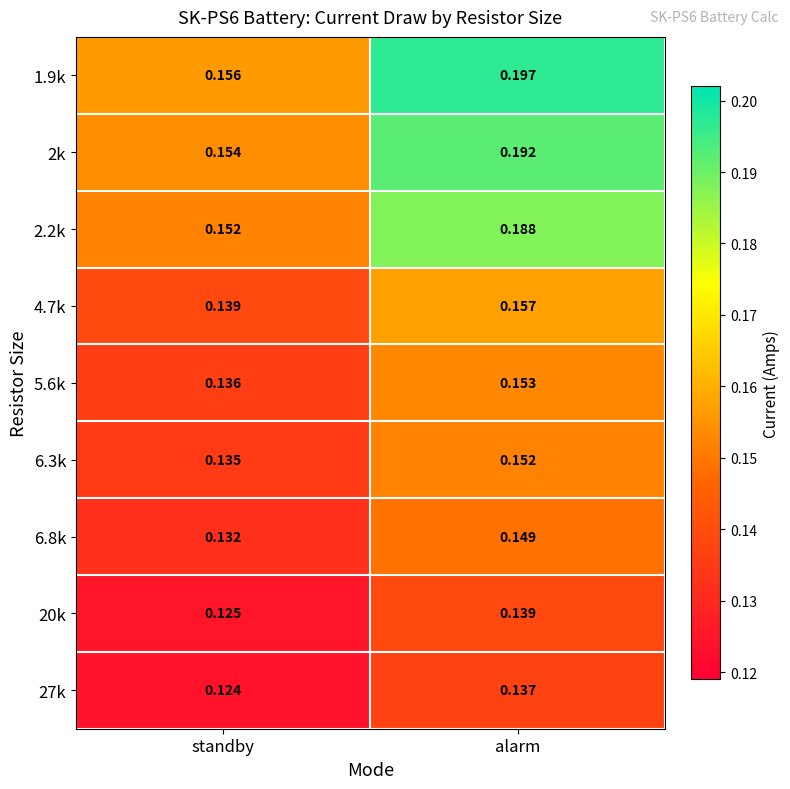

At which label is 5.6k closest to 0?

standby